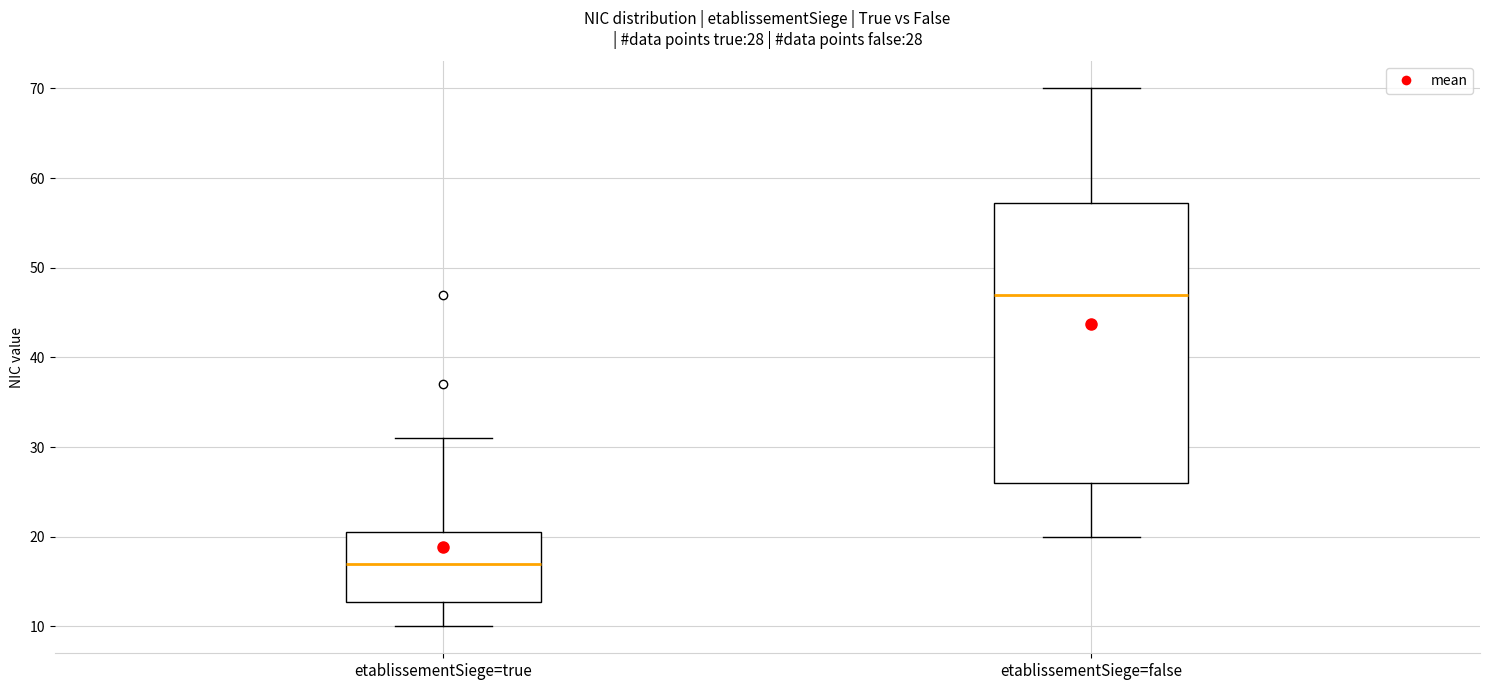

Which box's median line is the highest?

etablissementSiege=false